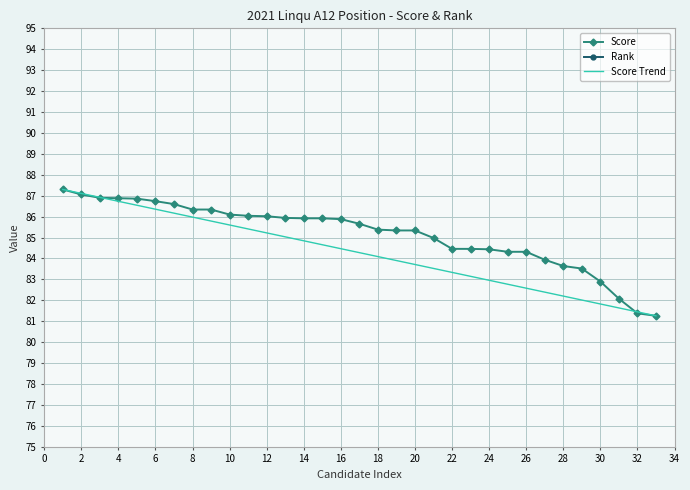

At how many categories does at least one series exceed 27?

33